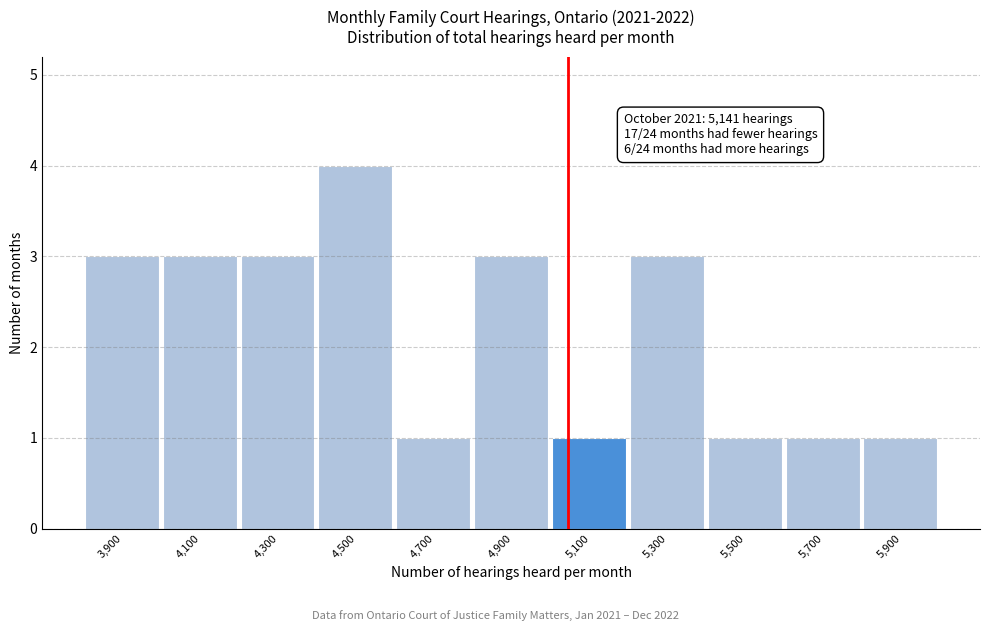

Reading right to left, list all the values displayed in this chart.

1	1	1	3	1	3	1	4	3	3	3